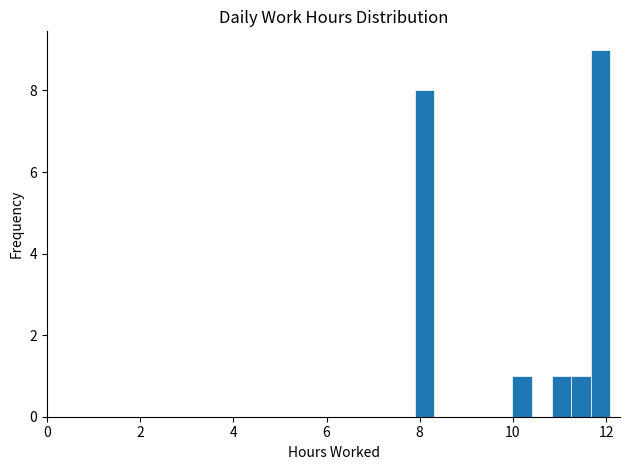

Read against the x-axis, roughly where is the centre of the tallest bar?

11.8